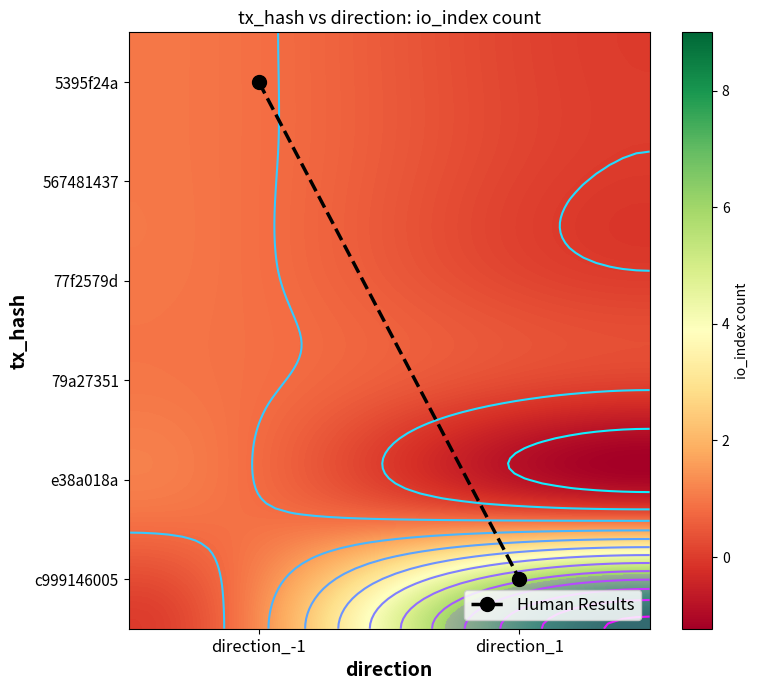

Count the number of categories in the chart.

2